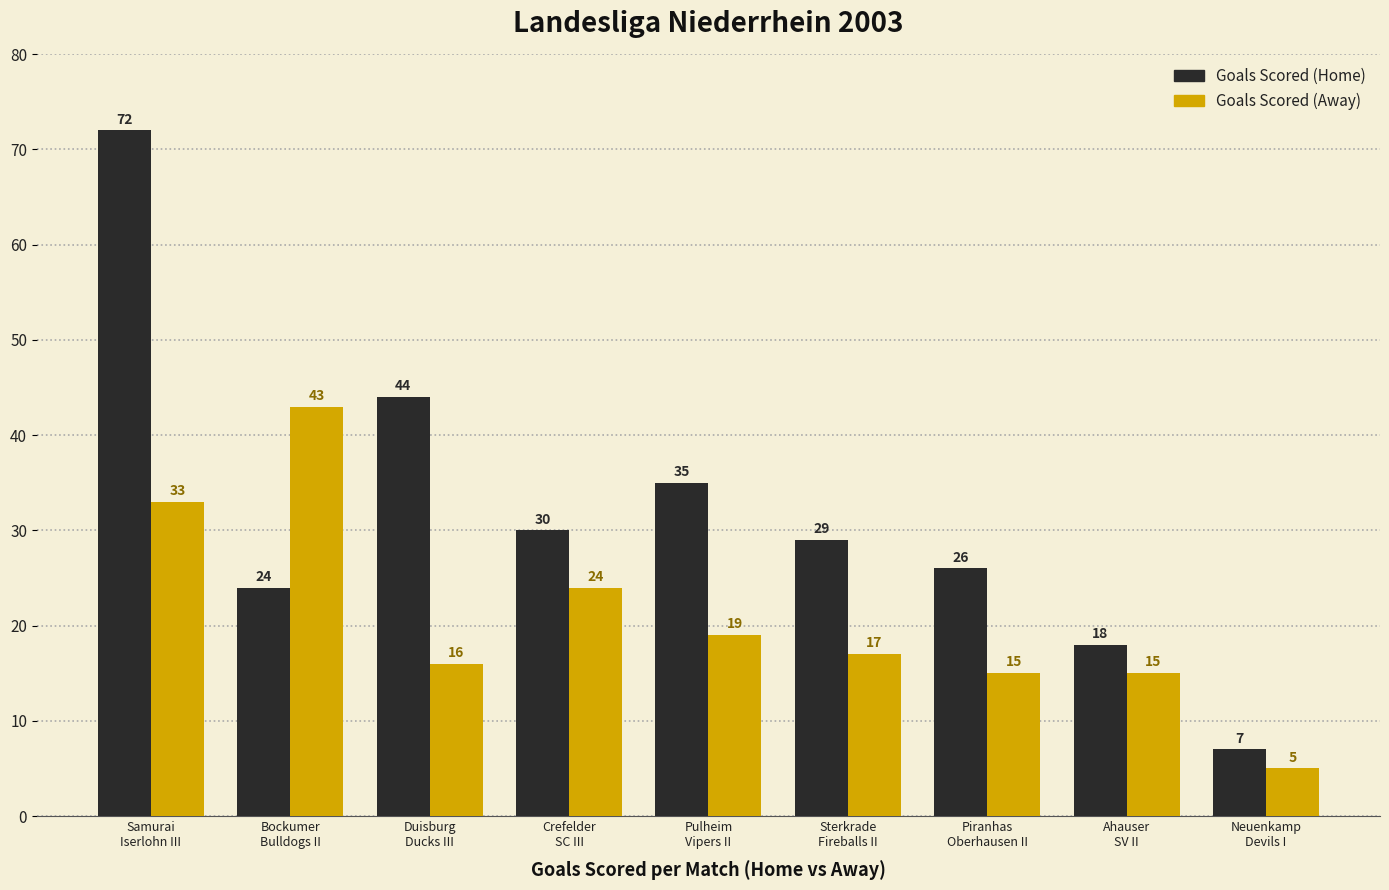

Which series has the largest range (max minus min)?

Goals Scored (Home)